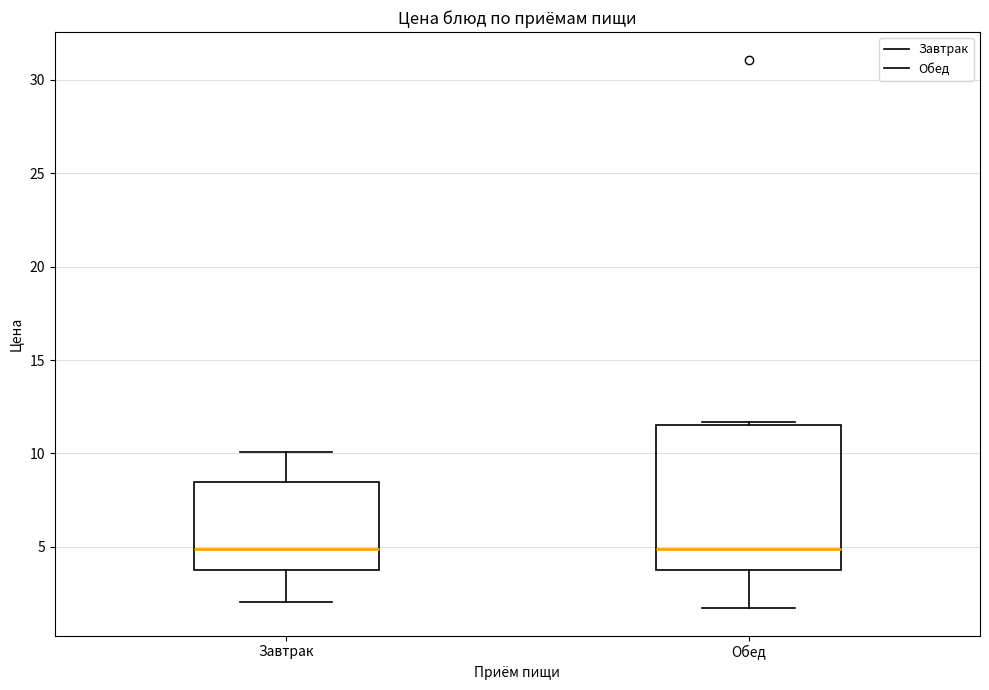

Reading left to right, transcribe this box plot: for each box, give where its median line is, the range the box spans, and where its two whiskers end, as read against the y-axis. The values are not printed on the chart, so give them approximately, as read against the axis.

Завтрак: median 5.0, box 4.0 to 8.5, whiskers 2.0 to 10.0
Обед: median 5.0, box 4.0 to 11.5, whiskers 1.5 to 11.5 (just above the box's upper edge)